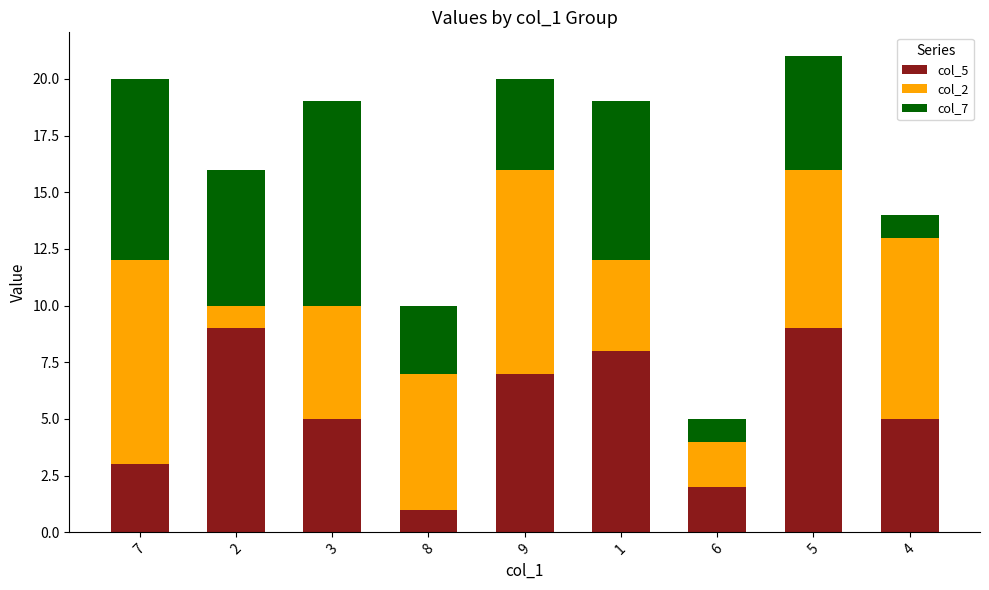

Is it true that col_5 equals 3 at 5?

False